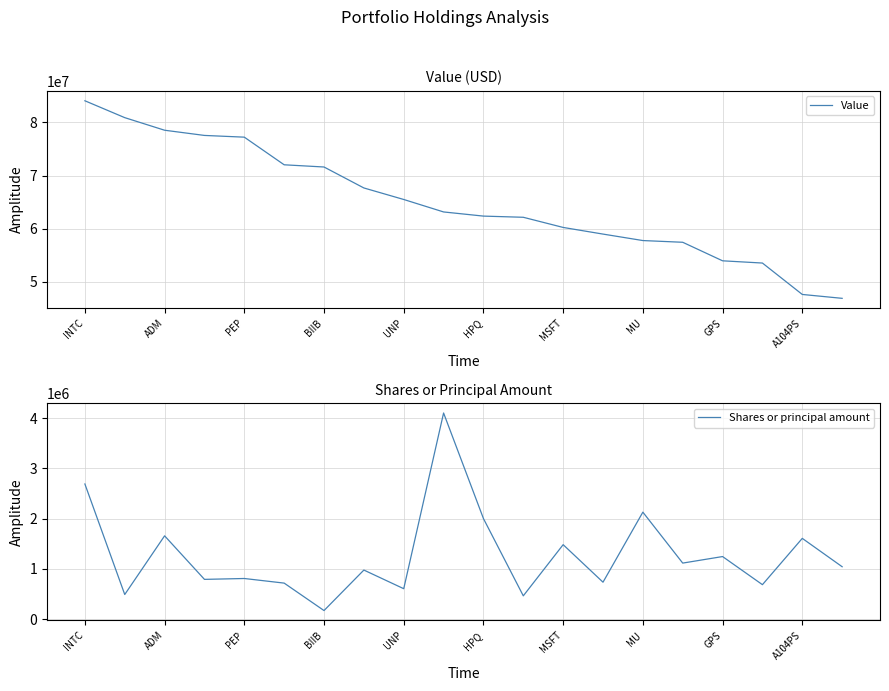

What is the maximum value for Value?

84086000